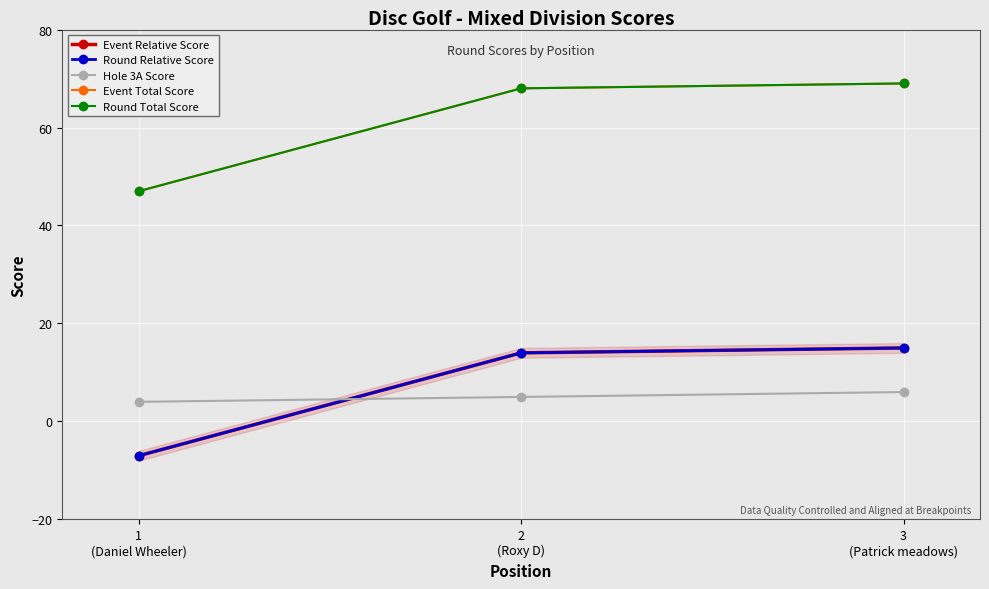

What is the total value across all series at 2
(Roxy D)?

169